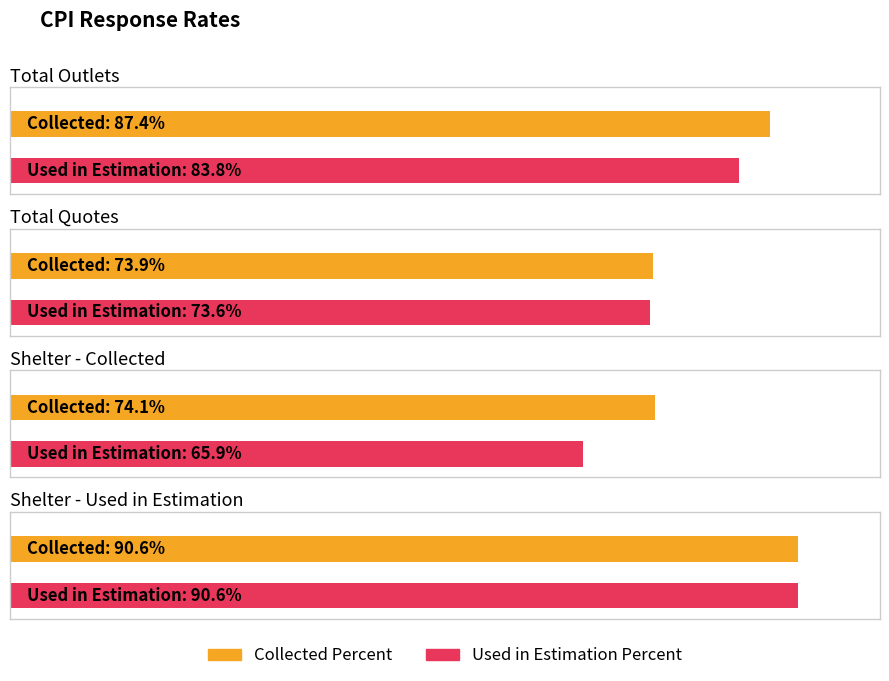

What is the greatest value displayed?

90.6